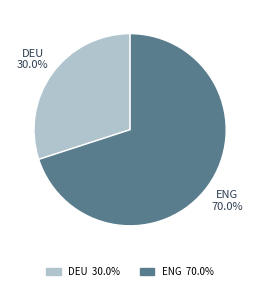

Is there any slice that represents more than half of the pie?

Yes